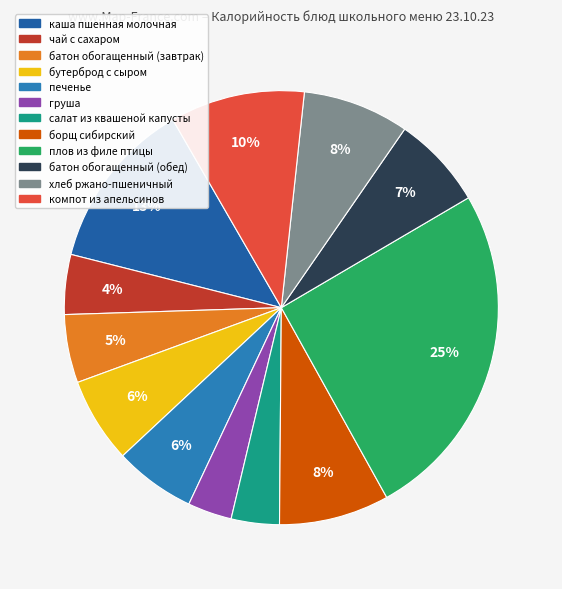

Is it true that хлеб ржано-пшеничный is 1% of the pie?

False